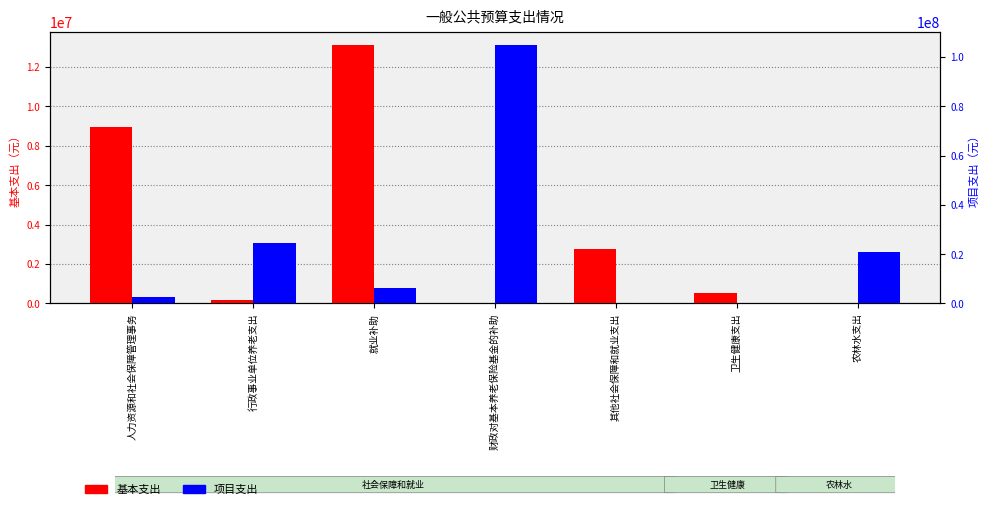

What position from the left is 人力资源和社会保障管理事务?

1